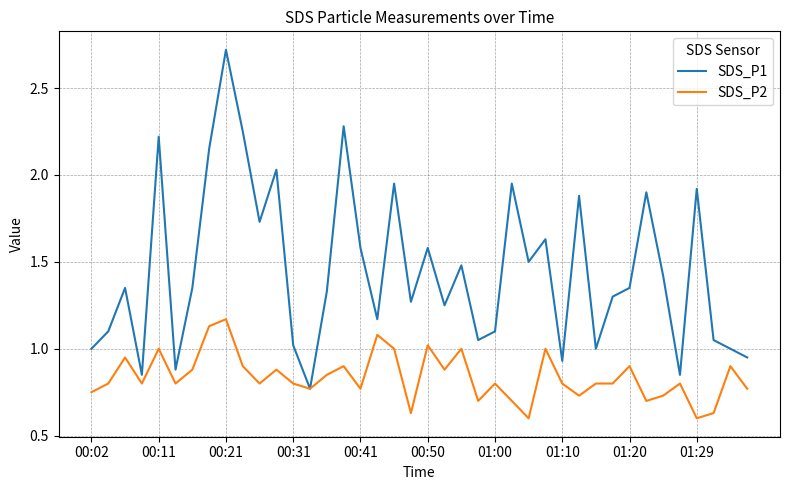

Which series has the largest total across all categories?

SDS_P1